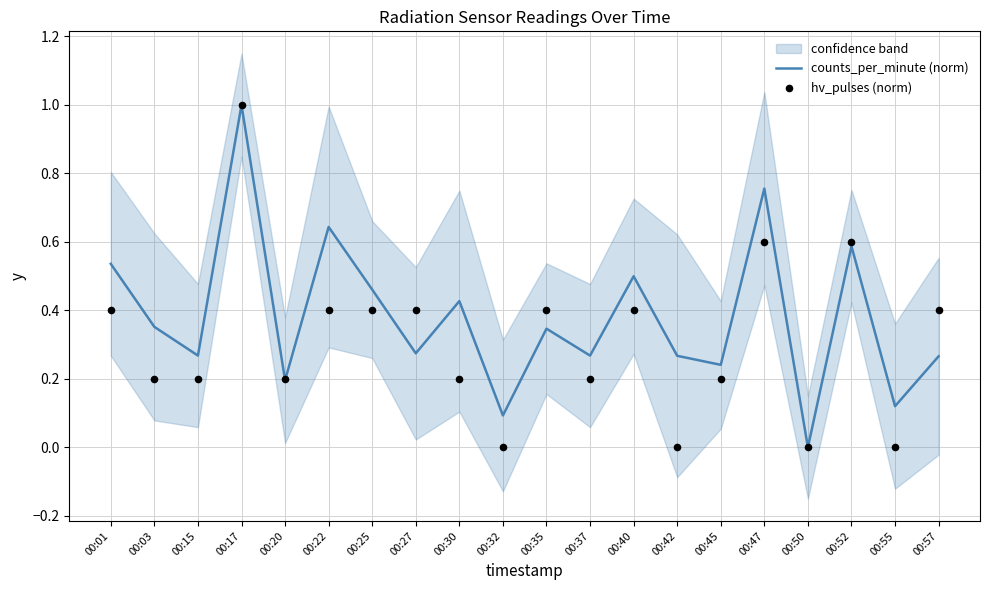

At which category is the sum across all series the highest?

00:17